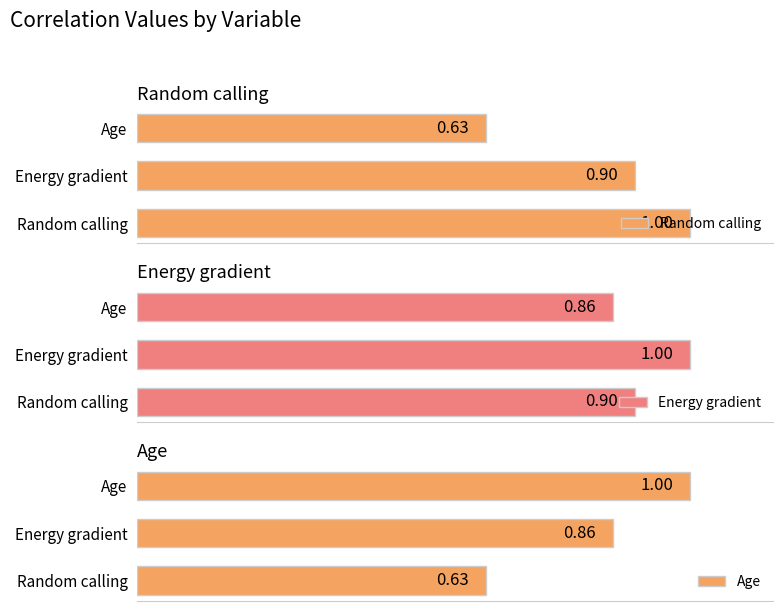

Count the Random calling values in the range 0 to 1.

3